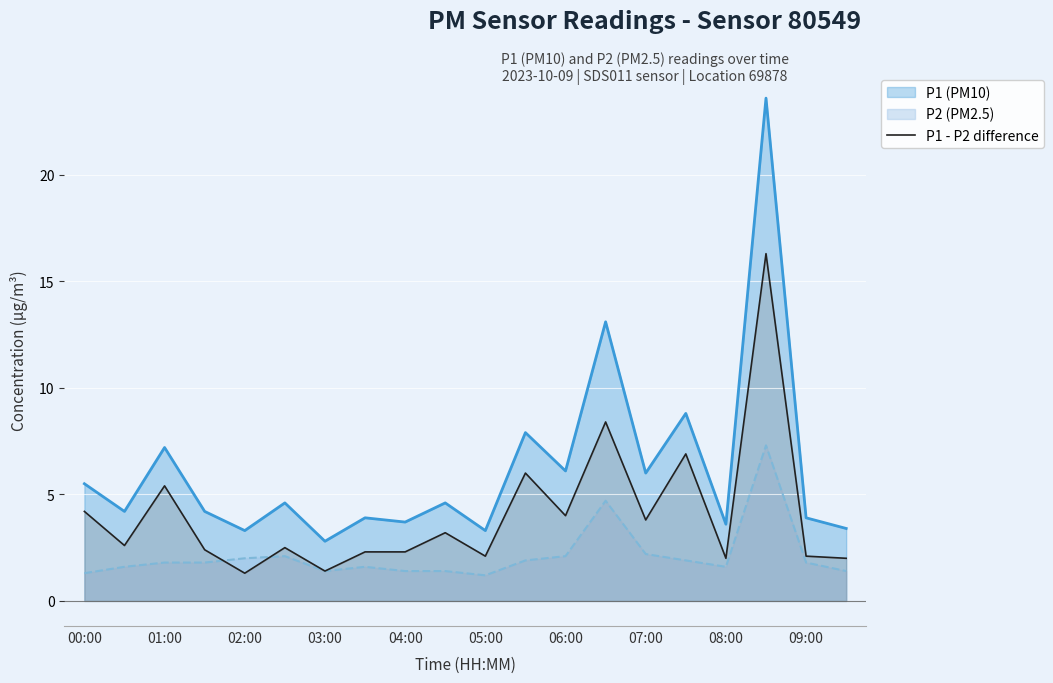

What is the smallest value displayed?

1.2